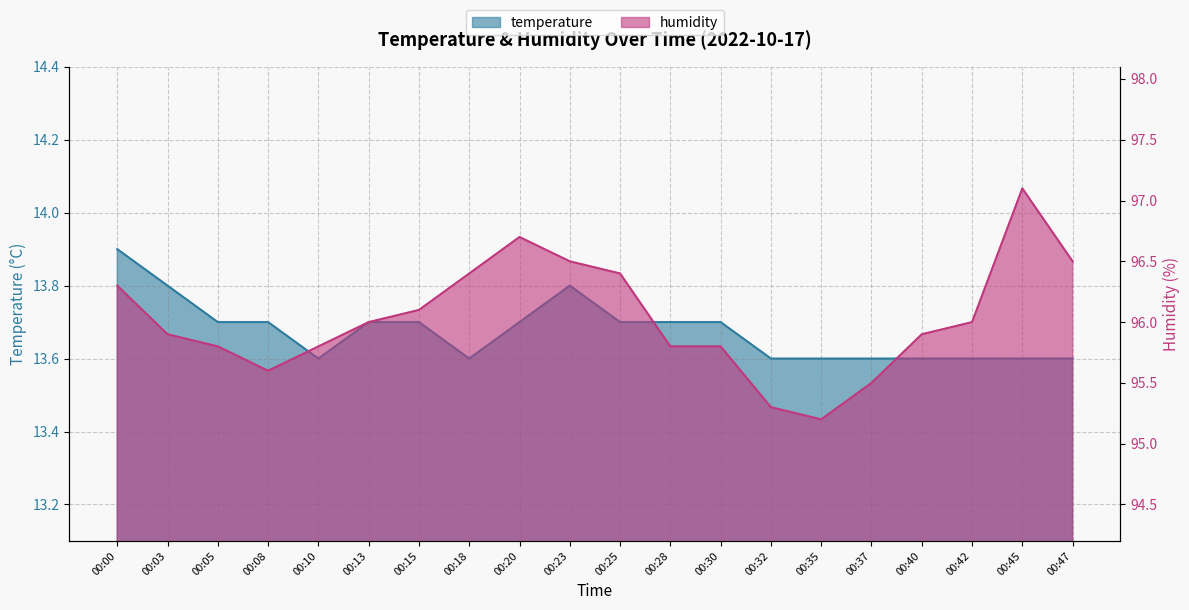

At which label does temperature reach its minimum?

00:10